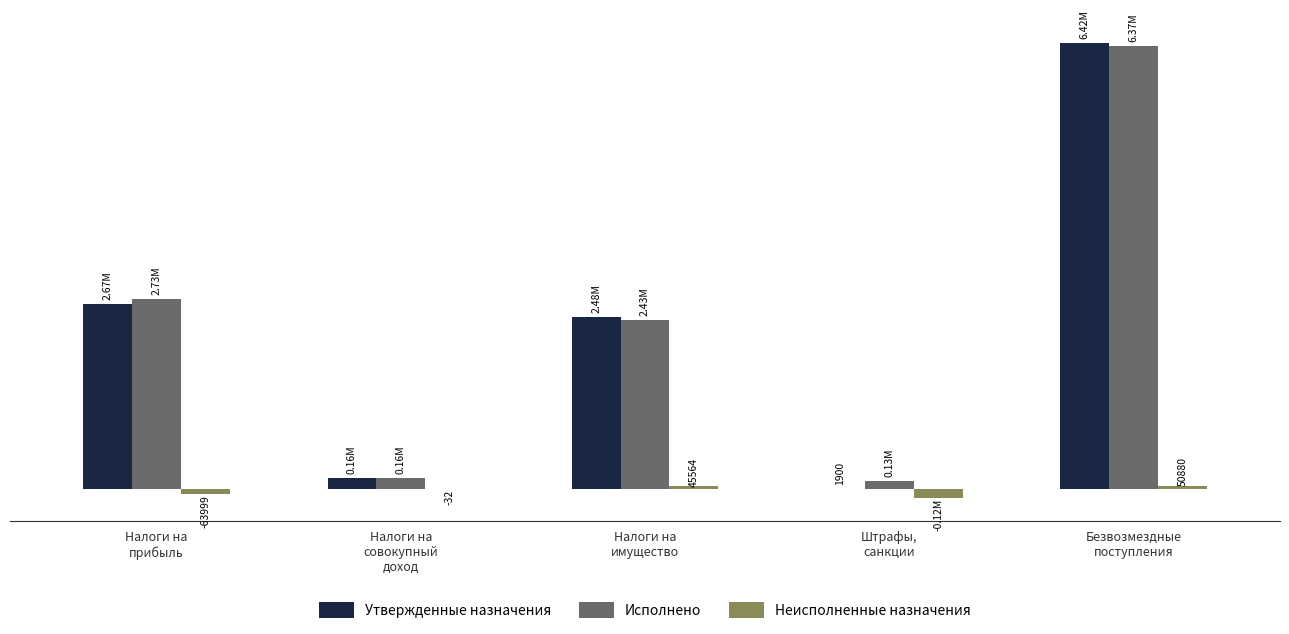

What are all the series names shown in the legend?

Утвержденные назначения, Исполнено, Неисполненные назначения